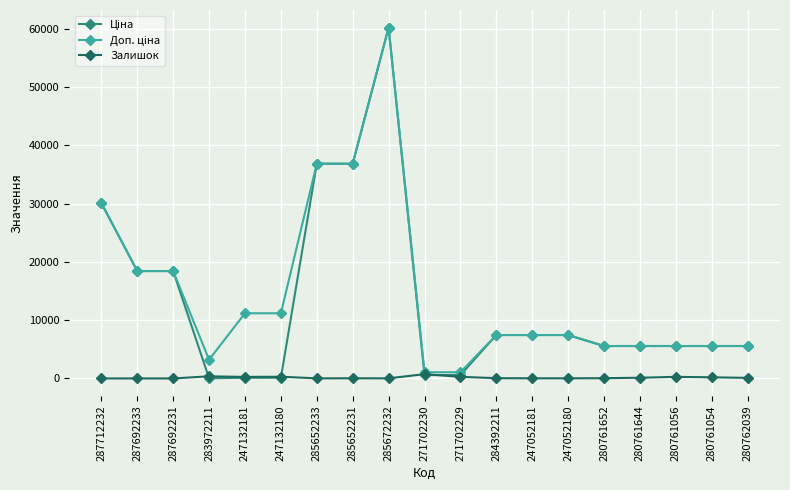

At how many categories does at least one series exceed 12305?

6